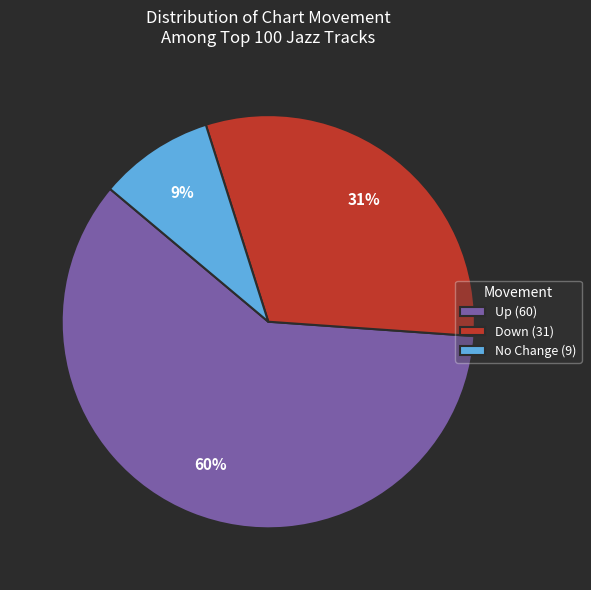

Does Up (60) account for over 50% of the chart?

Yes